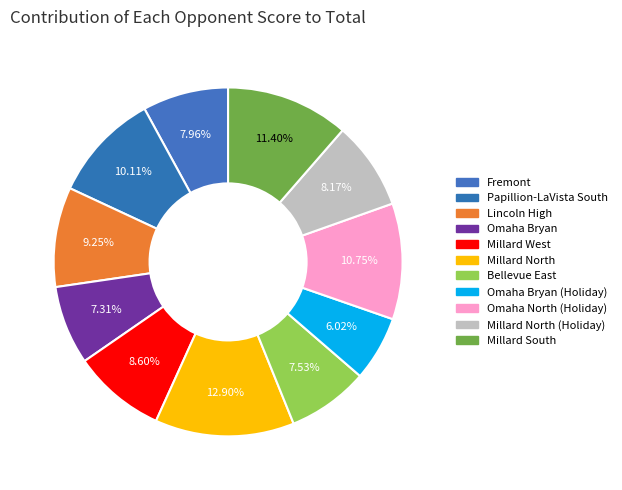

To the nearest percent, what is the combined percentage of Millard West and Omaha Bryan?

16%